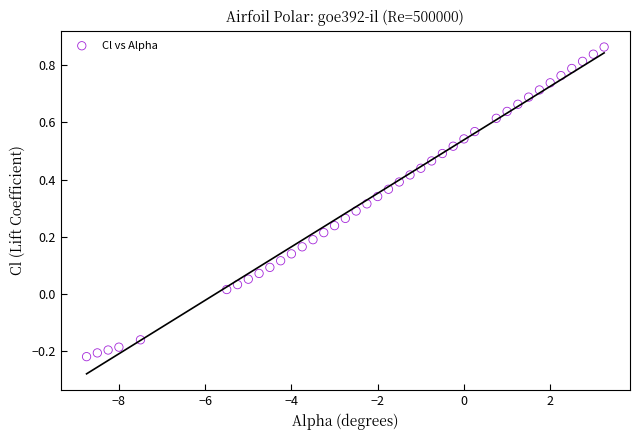

What is the range of Y values (max minus min)?

1.1